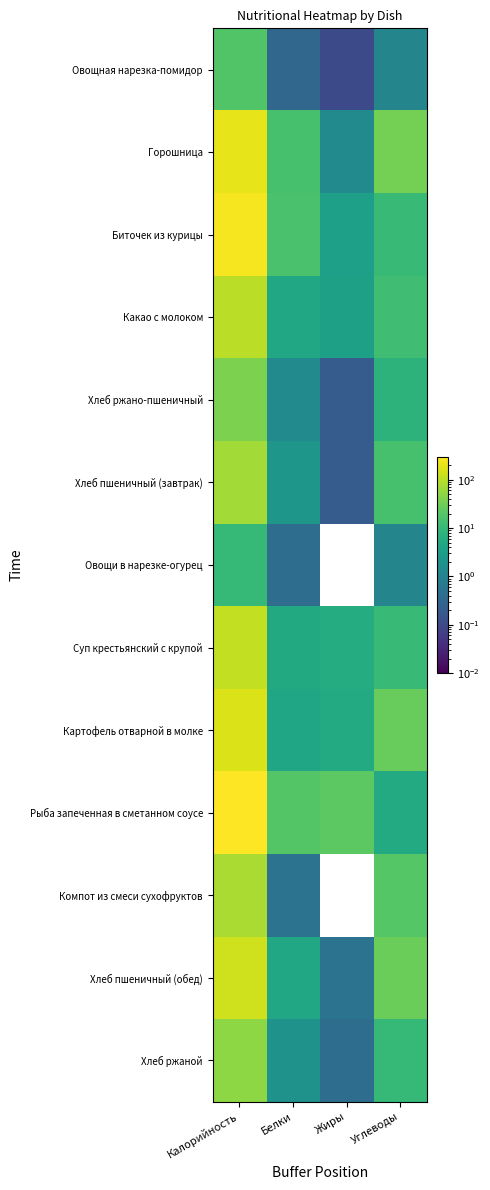

Which series has the largest total across all categories?

Рыба запеченная в сметанном соусе